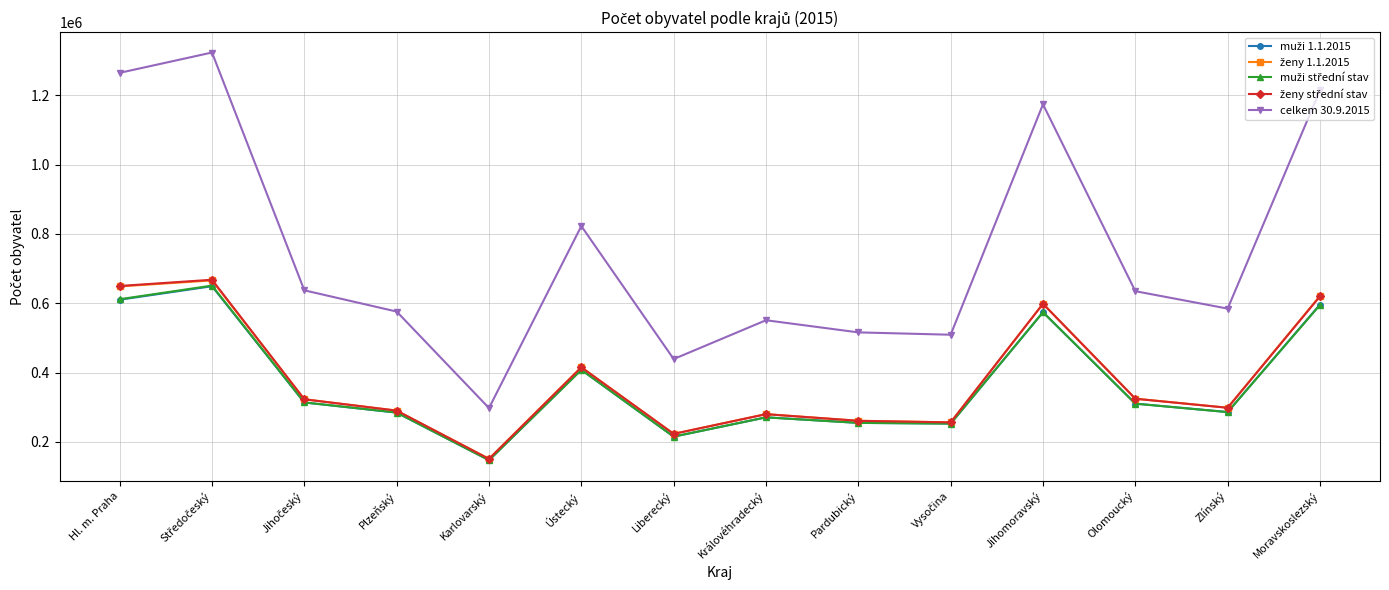

How many lines are shown in the chart?

5